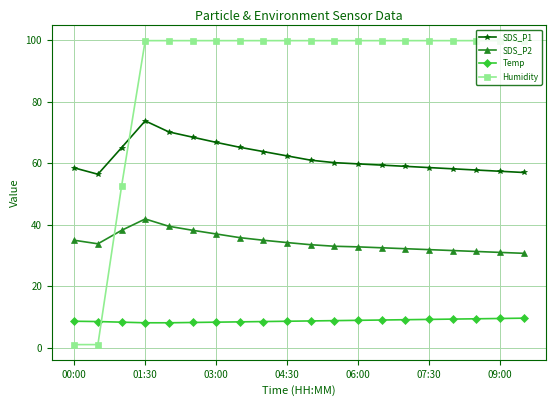

True or false: SDS_P1 and SDS_P2 intersect in this chart.

False